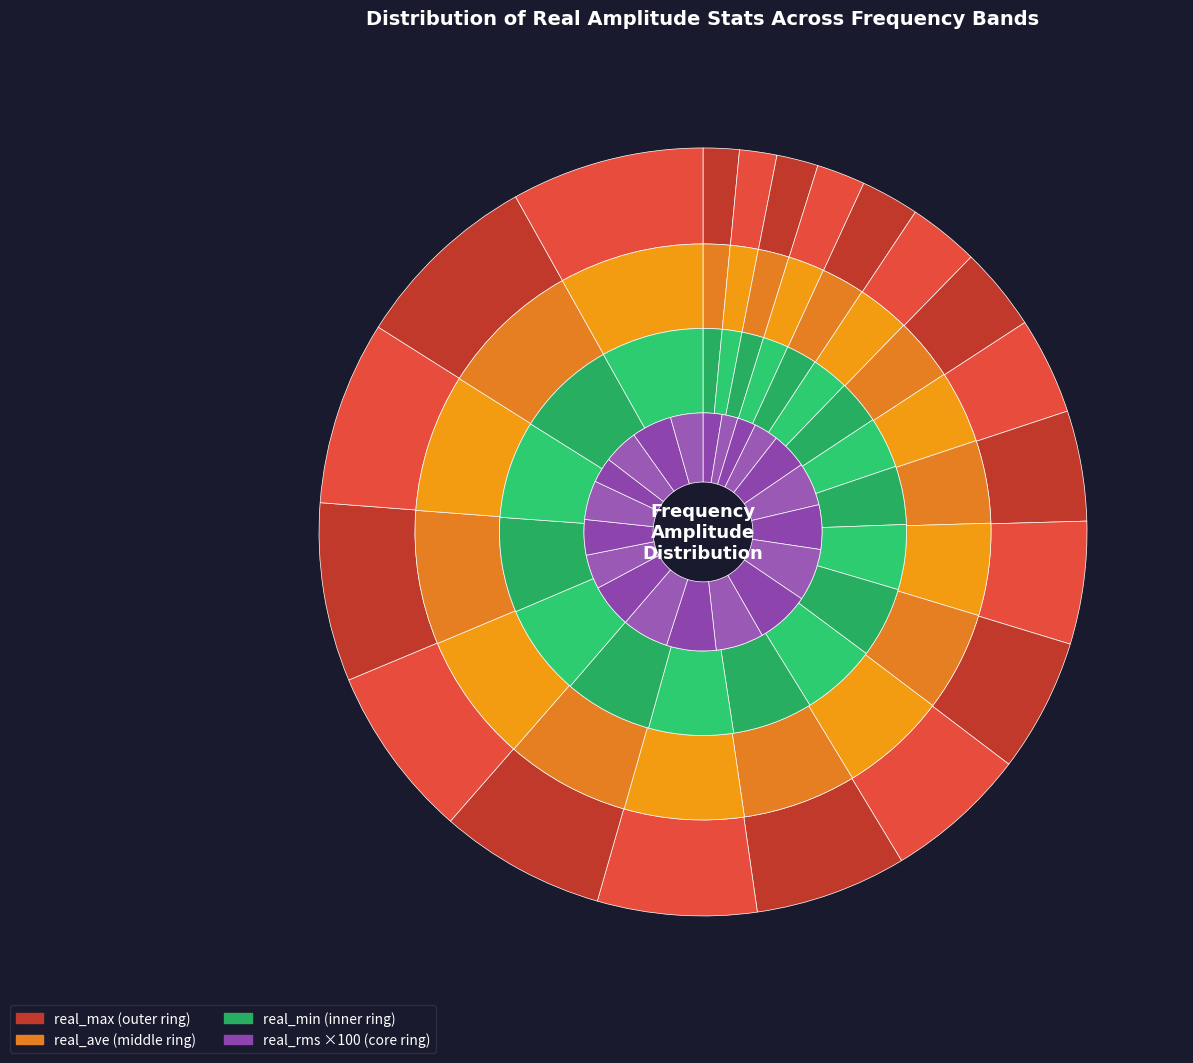

To the nearest percent, what is the combined percentage of 13431.0 and 13431.5?

8%